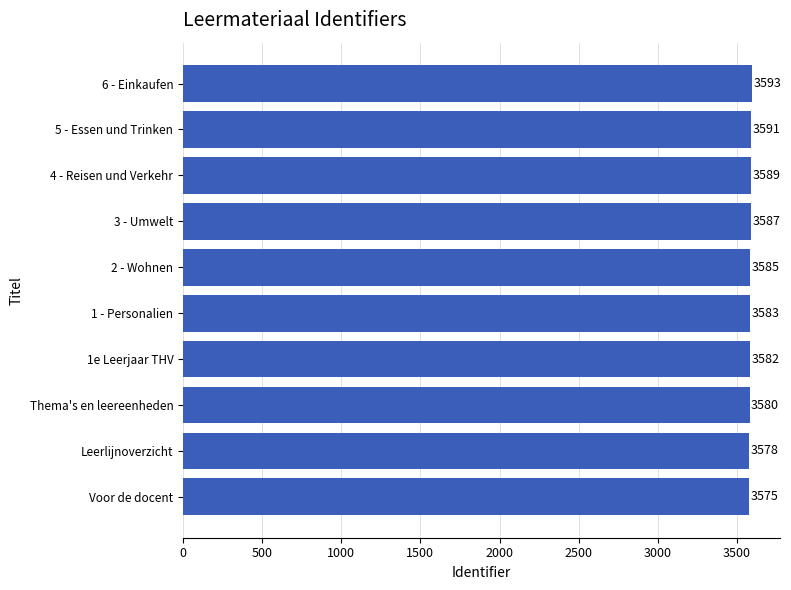

List the labels in order of value, largest first.

6 - Einkaufen, 5 - Essen und Trinken, 4 - Reisen und Verkehr, 3 - Umwelt, 2 - Wohnen, 1 - Personalien, 1e Leerjaar THV, Thema's en leereenheden, Leerlijnoverzicht, Voor de docent